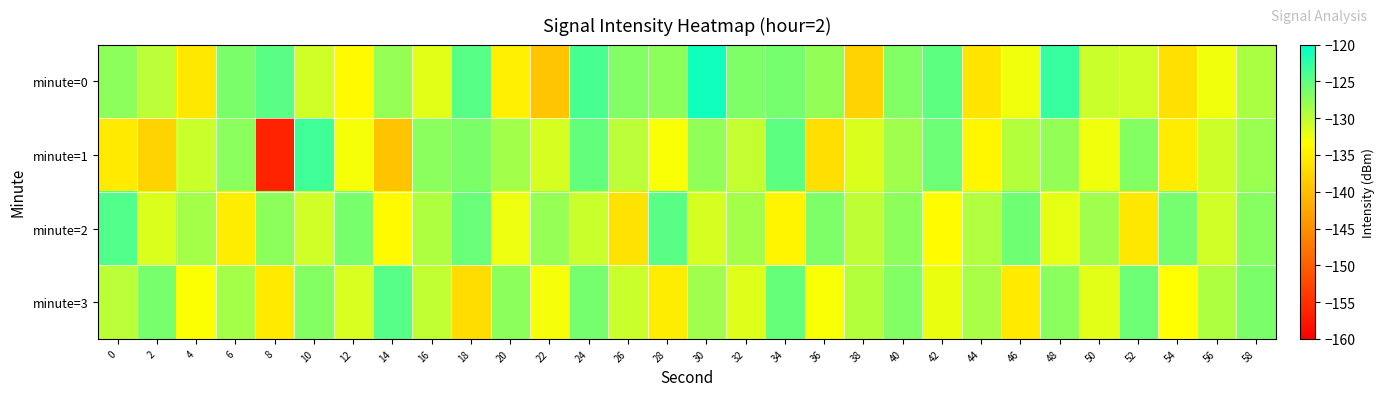

Reading left to right, transcribe all the data shown in this chart.

minute=0: 0=-127.4	2=-129.8	4=-135.7	6=-126.5	8=-124.7	10=-130.9	12=-133.8	14=-127.9	16=-131.8	18=-124.6	20=-134.8	22=-139.3	24=-123.9	26=-126.7	28=-127.4	30=-121.1	32=-126.7	34=-126.2	36=-127.7	38=-137.9	40=-126.8	42=-125.0	44=-136.0	46=-132.6	48=-122.9	50=-130.5	52=-130.9	54=-136.5	56=-132.5	58=-129.0
minute=1: 0=-135.5	2=-137.8	4=-130.6	6=-127.3	8=-156.3	10=-123.3	12=-132.9	14=-139.6	16=-127.3	18=-126.4	20=-128.5	22=-131.2	24=-125.3	26=-129.8	28=-133.1	30=-127.6	32=-130.2	34=-124.9	36=-136.7	38=-131.5	40=-128.3	42=-125.7	44=-134.1	46=-129.4	48=-127.8	50=-132.6	52=-126.9	54=-135.2	56=-130.7	58=-128.1
minute=2: 0=-124.3	2=-131.5	4=-128.7	6=-135.2	8=-127.4	10=-130.9	12=-126.3	14=-133.8	16=-129.1	18=-125.6	20=-132.4	22=-127.9	24=-130.5	26=-136.1	28=-124.8	30=-131.2	32=-128.6	34=-134.3	36=-126.7	38=-130.0	40=-127.5	42=-133.6	44=-129.3	46=-125.9	48=-132.1	50=-128.4	52=-135.7	54=-126.2	56=-130.8	58=-127.1
minute=3: 0=-129.8	2=-126.4	4=-133.2	6=-128.7	8=-135.5	10=-127.0	12=-131.3	14=-124.6	16=-130.1	18=-136.8	20=-127.4	22=-132.9	24=-126.1	26=-130.6	28=-135.2	30=-128.3	32=-131.7	34=-125.4	36=-133.0	38=-129.5	40=-126.8	42=-132.3	44=-128.9	46=-135.6	48=-127.2	50=-131.8	52=-125.7	54=-133.4	56=-129.1	58=-126.5